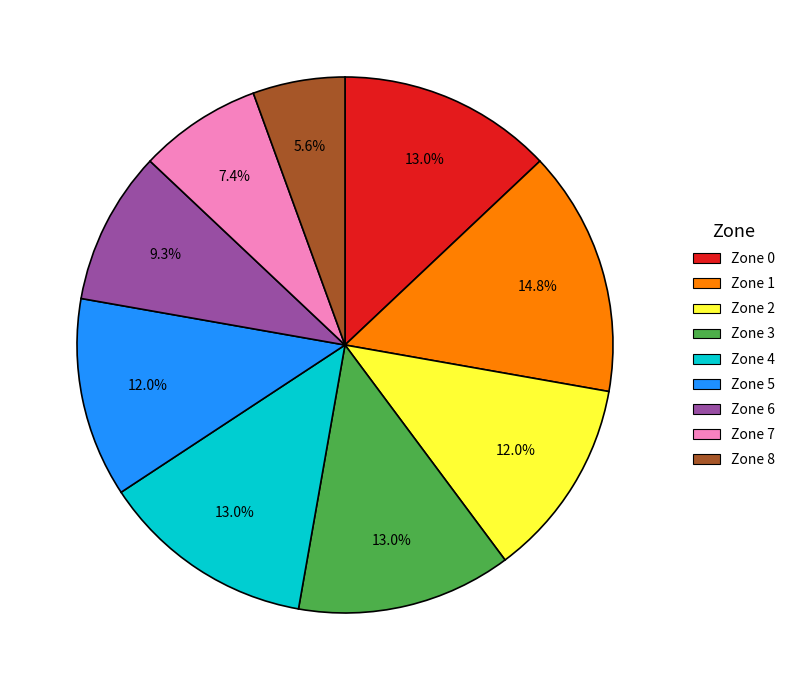

Which slice is the largest?

Zone 1